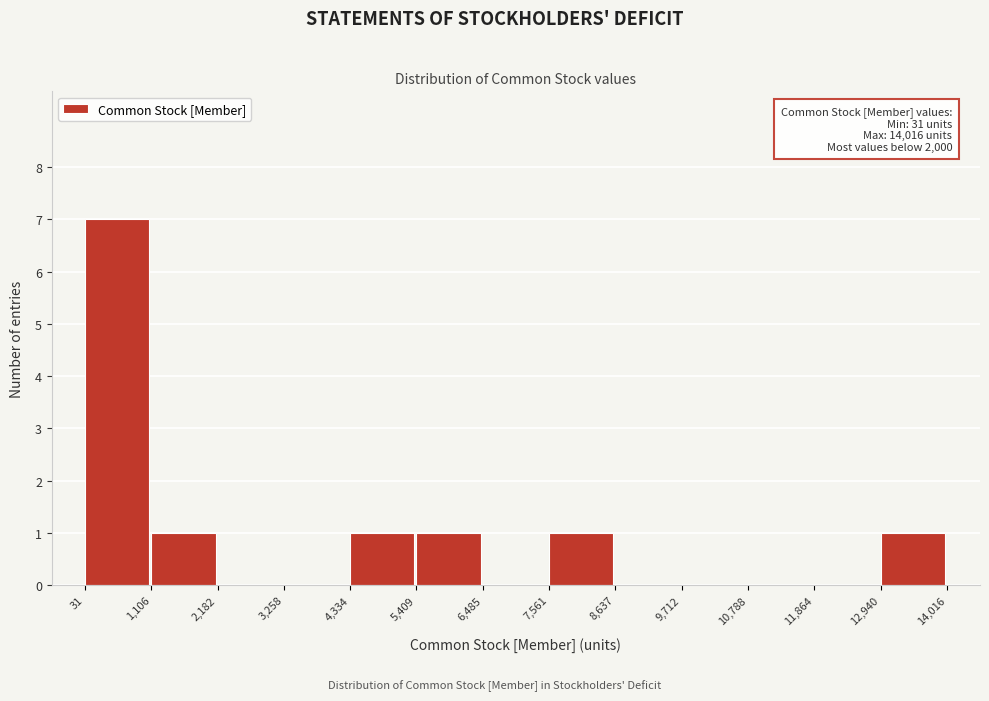

Over which range of the x-axis is the bar tallest?

31 to 1,106